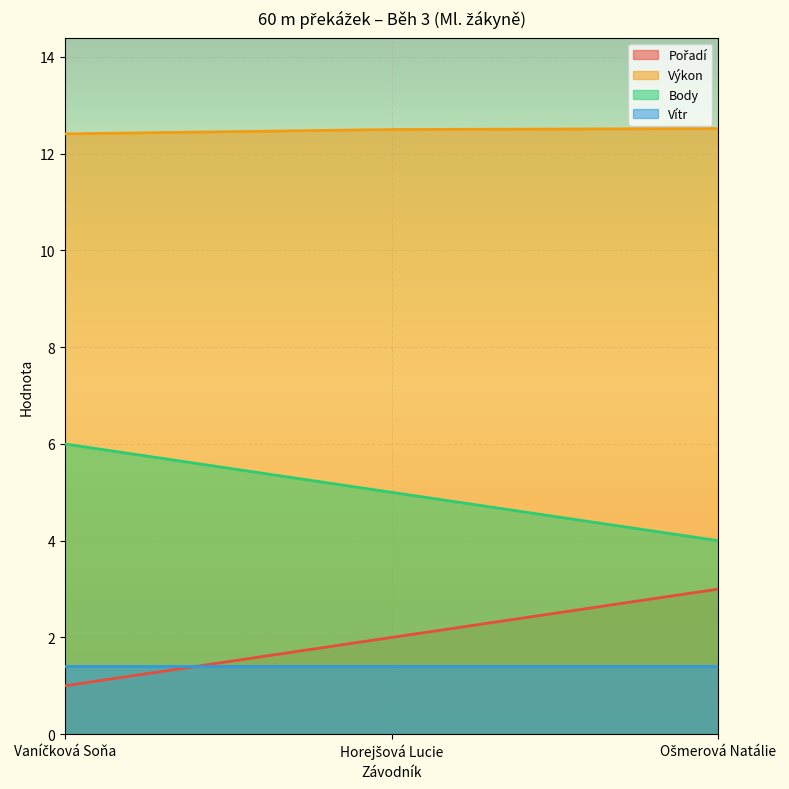

Which series has the largest total across all categories?

Výkon